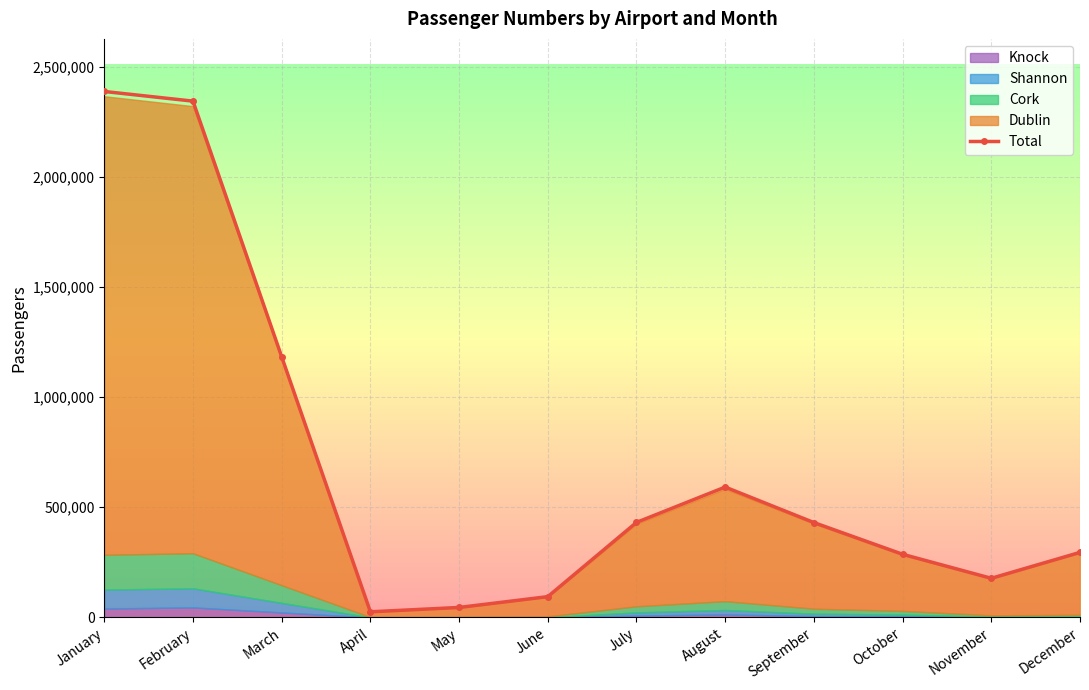

Read the value at February, to the nearest 10.

2344530